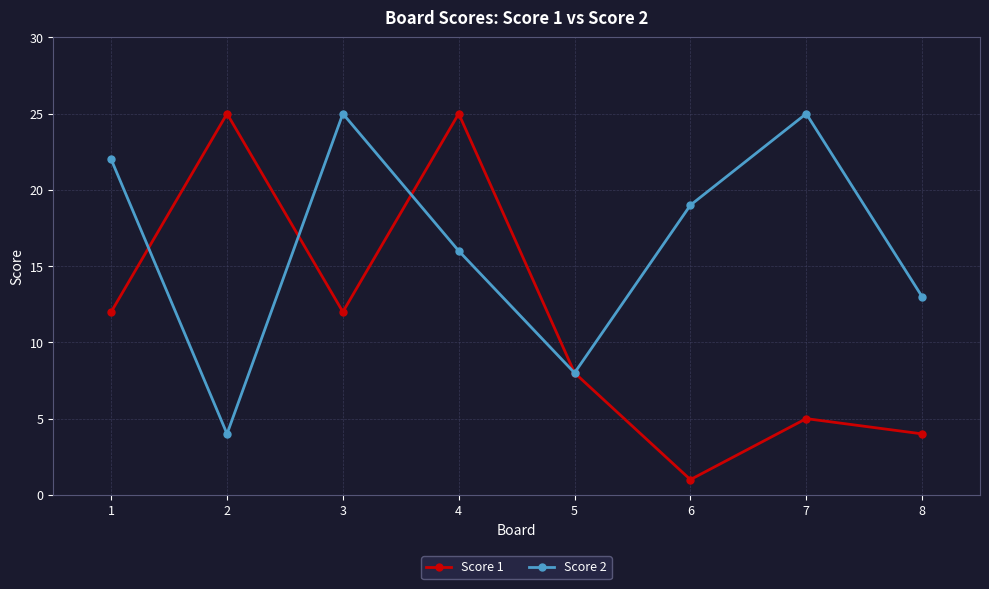

What are all the series names shown in the legend?

Score 1, Score 2